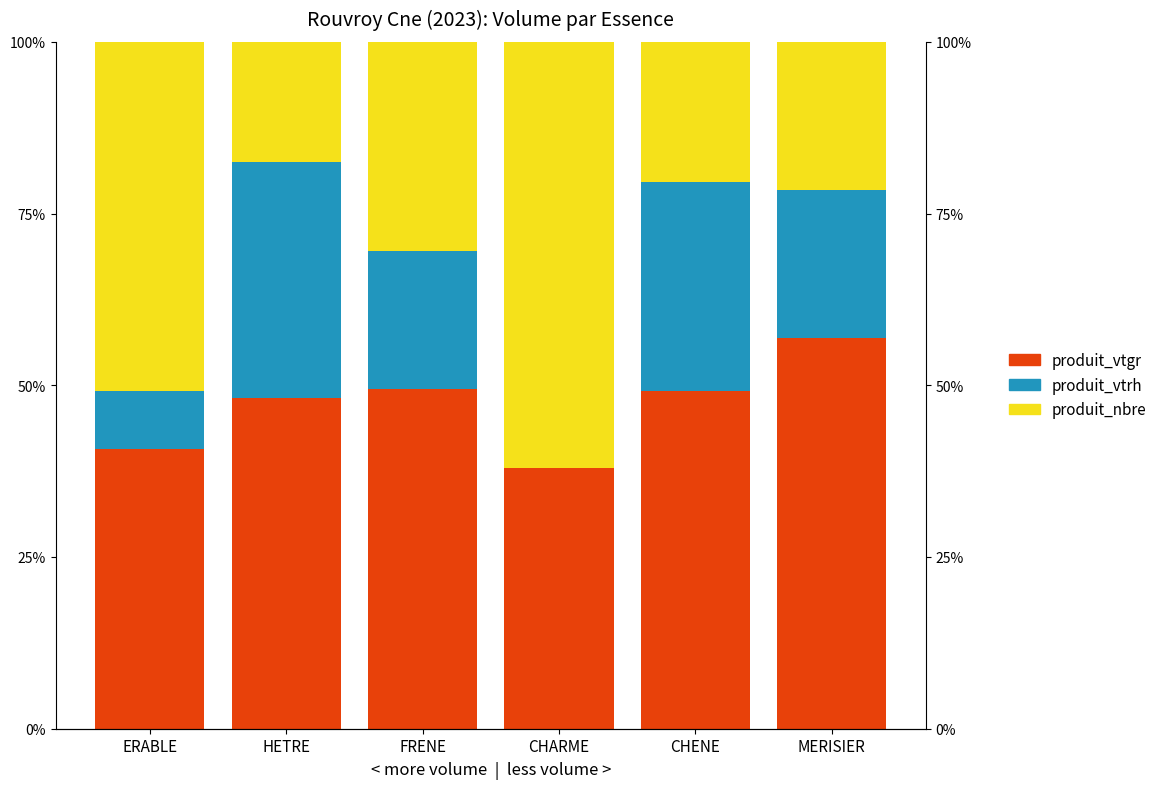

What is the value of the NORMAL (produit_vtgr) bar at the 5th from the left?

49.1